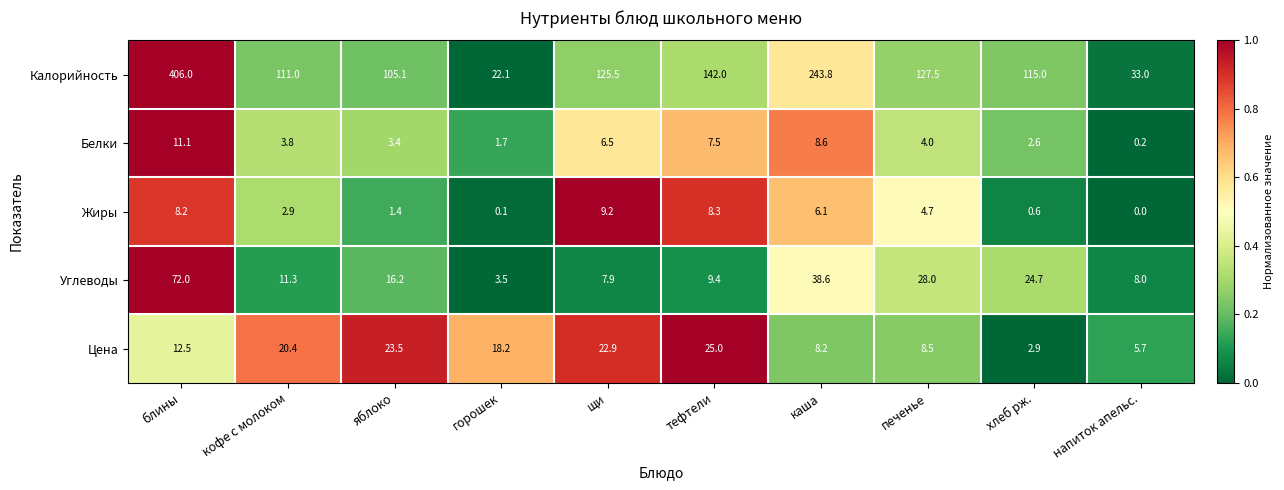

The Калорийность series shows 142.0 at тефтели. True or false?

True